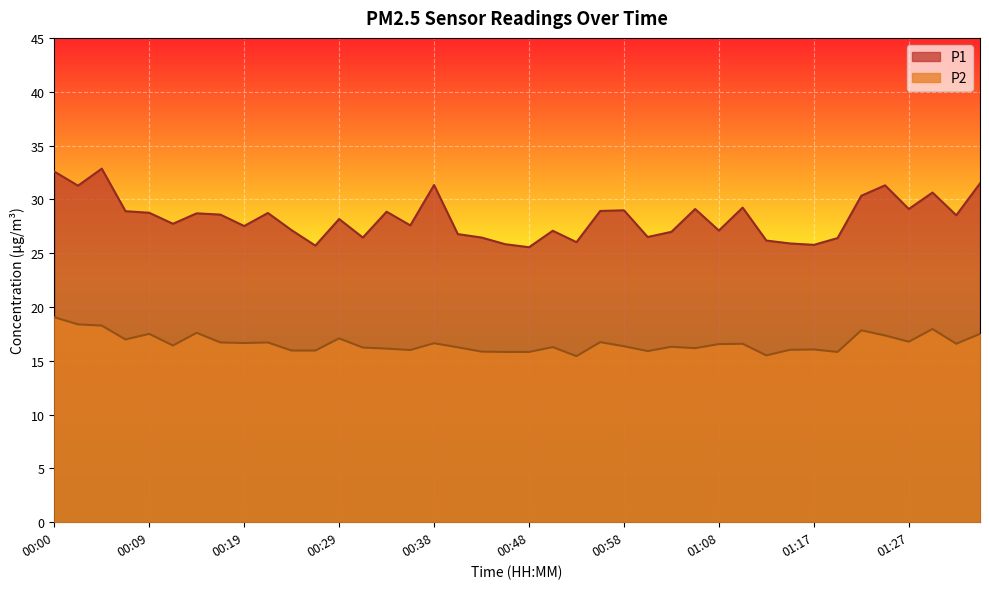

Reading left to right, transcribe all the data shown in this chart.

P1: 00:00=32.6	00:02=31.3	00:05=32.9	00:07=28.9	00:09=28.8	00:12=27.7	00:14=28.7	00:17=28.6	00:19=27.5	00:22=28.7	00:24=27.1	00:26=25.7	00:29=28.2	00:31=26.4	00:34=28.9	00:36=27.6	00:38=31.3	00:41=26.8	00:43=26.4	00:46=25.8	00:48=25.6	00:51=27.1	00:53=26.0	00:56=28.9	00:58=29.0	01:00=26.5	01:03=27.0	01:05=29.1	01:08=27.1	01:10=29.2	01:13=26.2	01:15=25.9	01:17=25.8	01:20=26.4	01:22=30.3	01:25=31.3	01:27=29.1	01:30=30.6	01:32=28.5	01:35=31.5
P2: 00:00=19.1	00:02=18.4	00:05=18.3	00:07=17.0	00:09=17.5	00:12=16.4	00:14=17.6	00:17=16.7	00:19=16.6	00:22=16.7	00:24=15.9	00:26=15.9	00:29=17.1	00:31=16.2	00:34=16.1	00:36=16.0	00:38=16.6	00:41=16.2	00:43=15.8	00:46=15.8	00:48=15.8	00:51=16.3	00:53=15.4	00:56=16.7	00:58=16.4	01:00=15.9	01:03=16.3	01:05=16.2	01:08=16.6	01:10=16.6	01:13=15.5	01:15=16.0	01:17=16.1	01:20=15.8	01:22=17.8	01:25=17.4	01:27=16.8	01:30=17.9	01:32=16.6	01:35=17.5